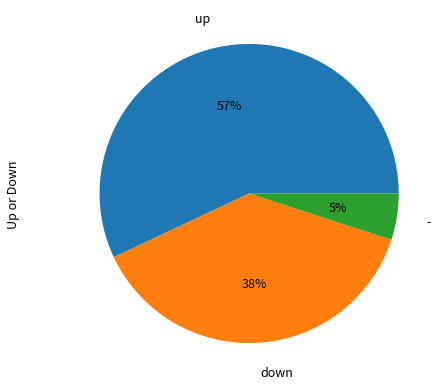

Which slice is the largest?

up